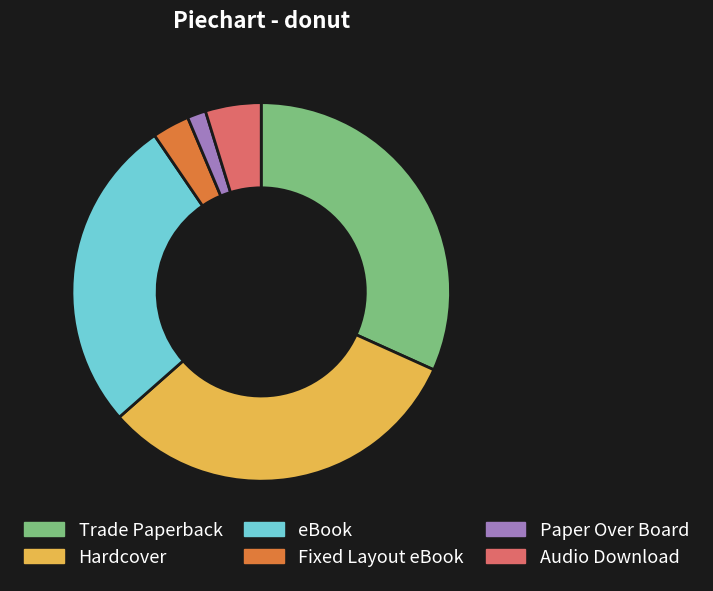

How many slices are in this pie chart?

6